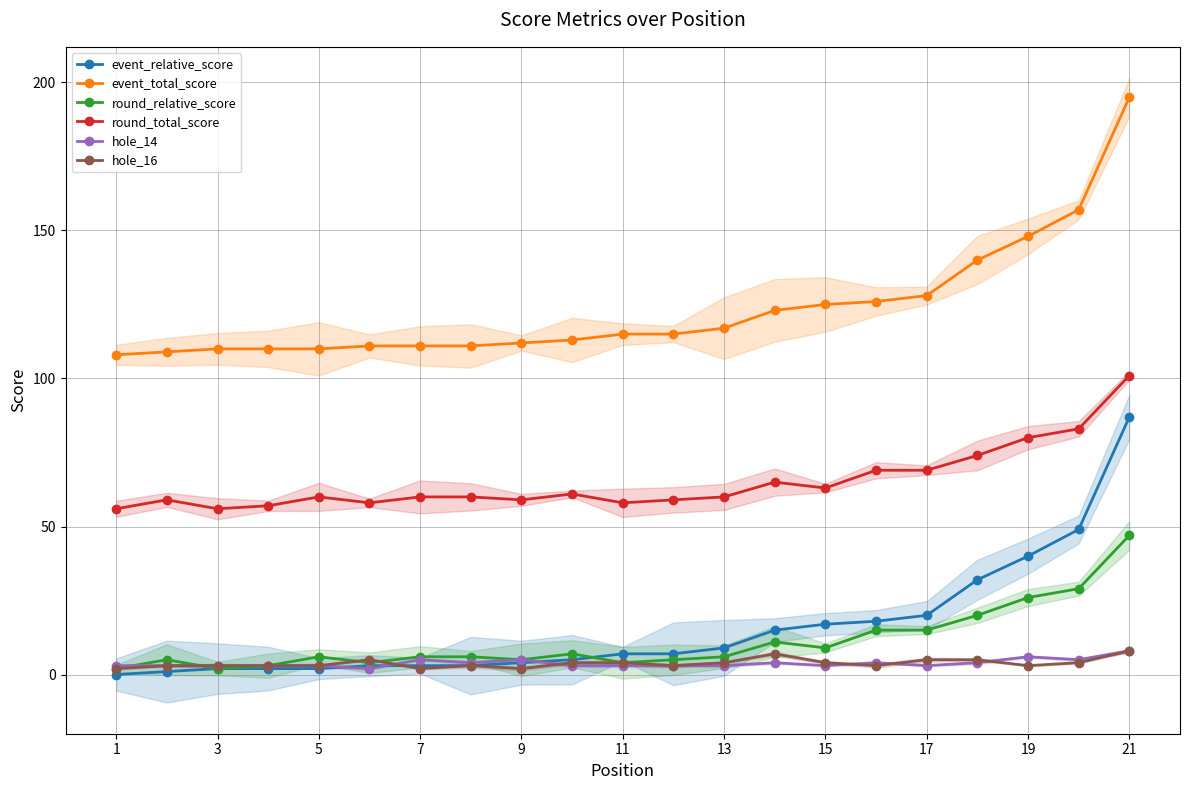

What is the difference between the second highest and minimum values in the event_total_score series?

49